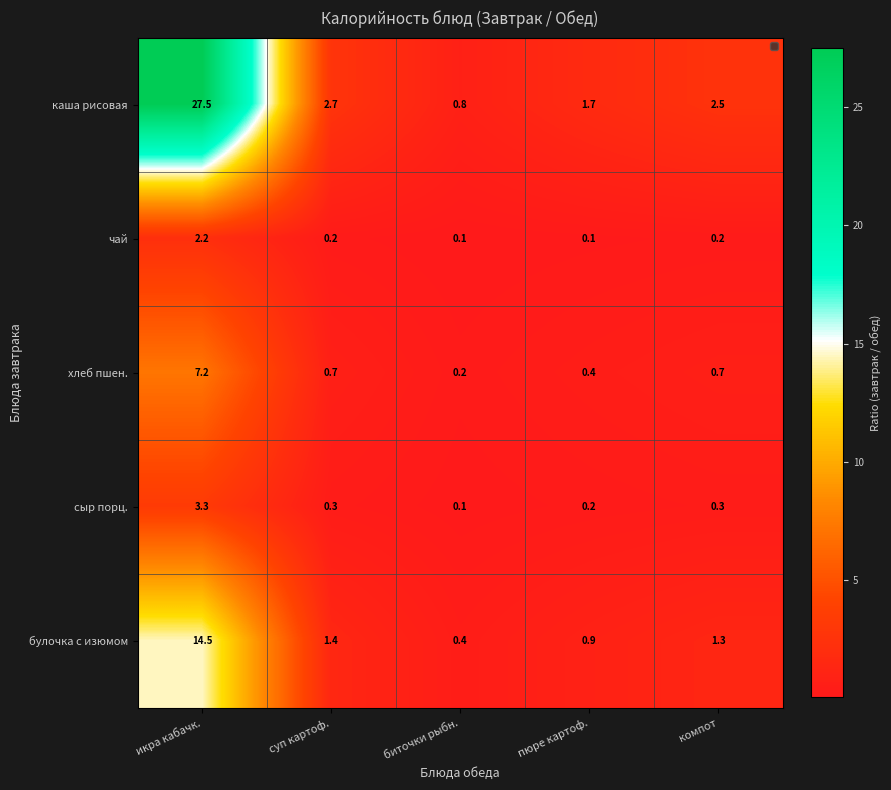

Which series changed the most between биточки рыбн. and компот?

каша рисовая